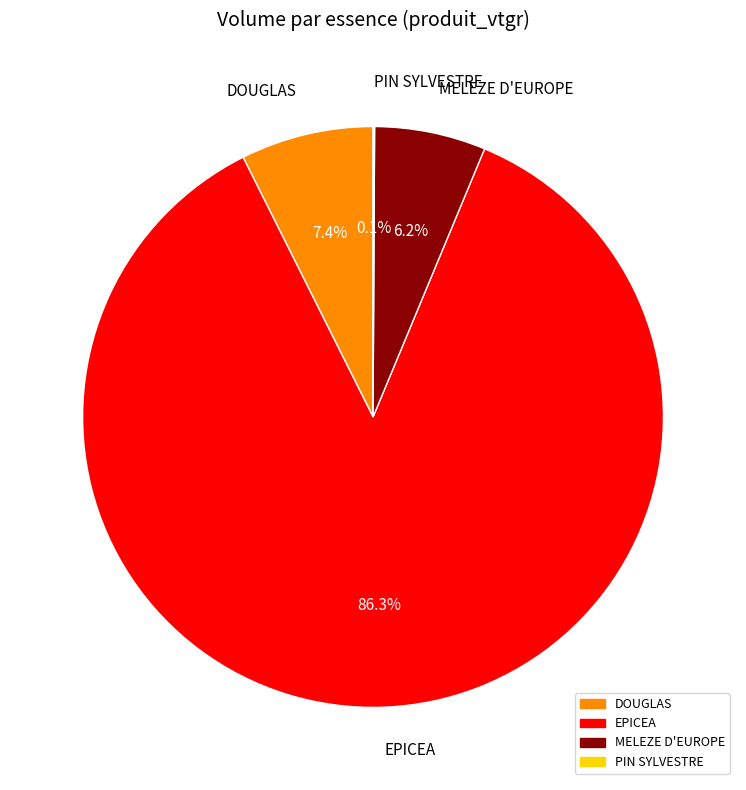

Do EPICEA and MELEZE D'EUROPE together represent more than half of the pie?

Yes